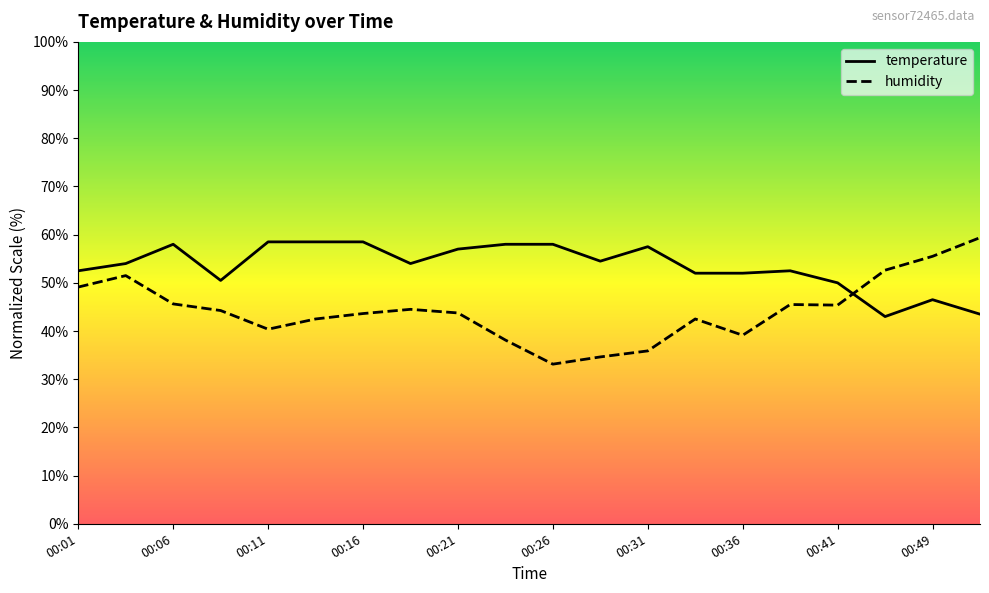

Which series ends up on top after the final intersection of temperature and humidity?

humidity